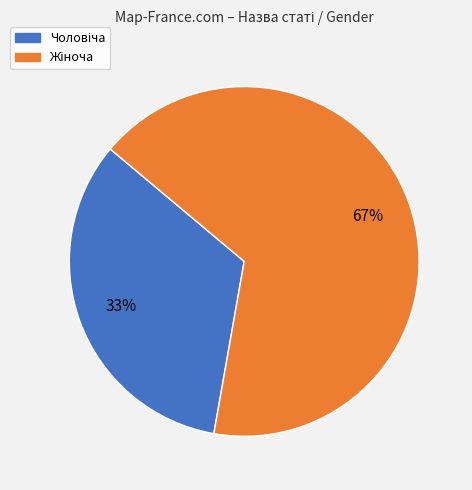

To the nearest percent, what is the average slice percentage?

50%